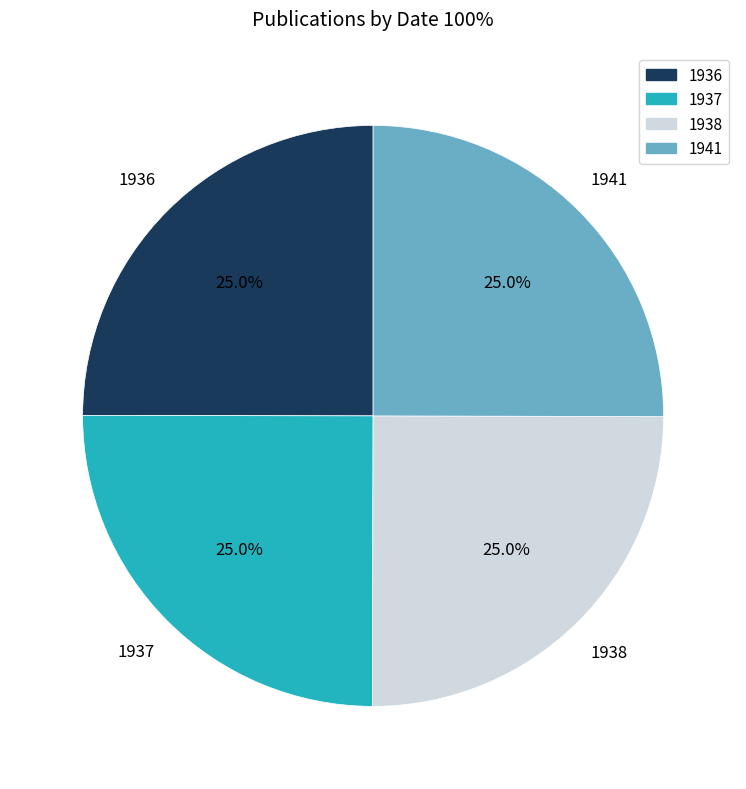

To the nearest percent, what percentage of the pie is 1941?

25%